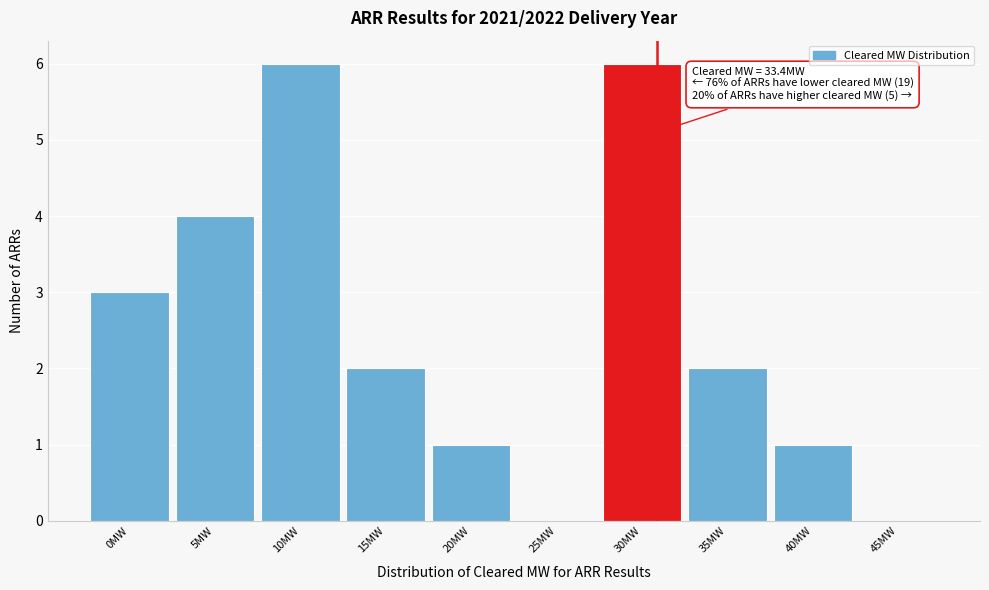

Reading left to right, what are all the values shown in this chart?

0MW=3	5MW=4	10MW=6	15MW=2	20MW=1	25MW=0	30MW=6	35MW=2	40MW=1	45MW=0